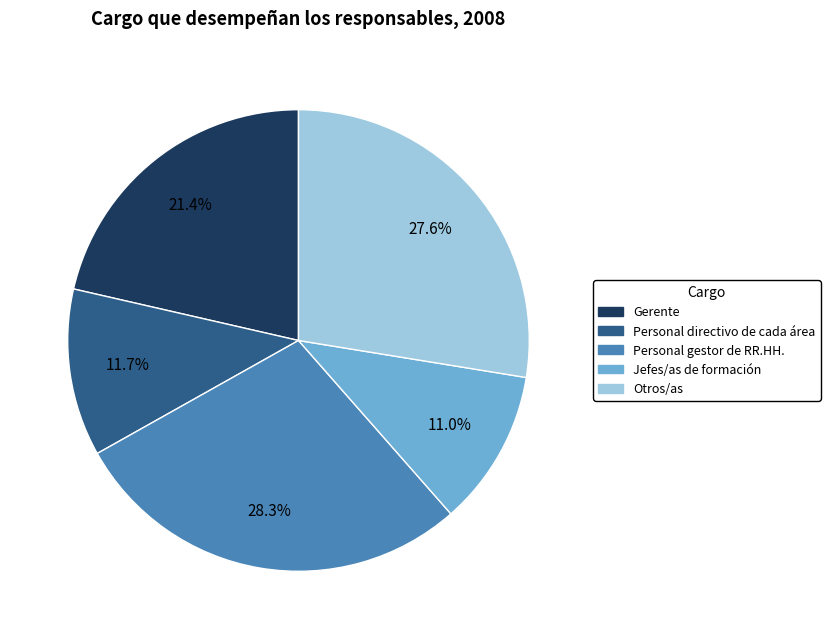

To the nearest percent, what portion does Personal directivo de cada área represent?

12%